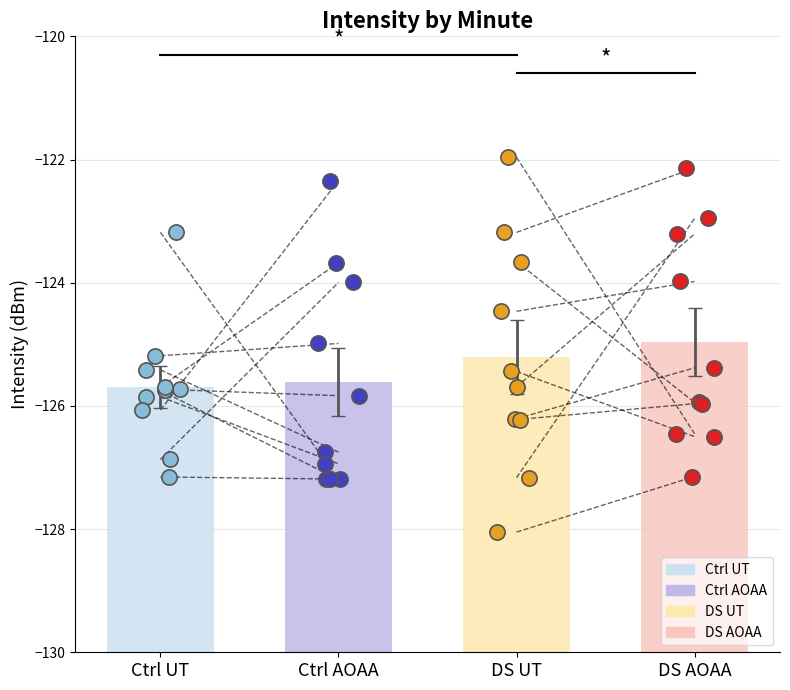

At how many categories does at least one series exceed -123?

3